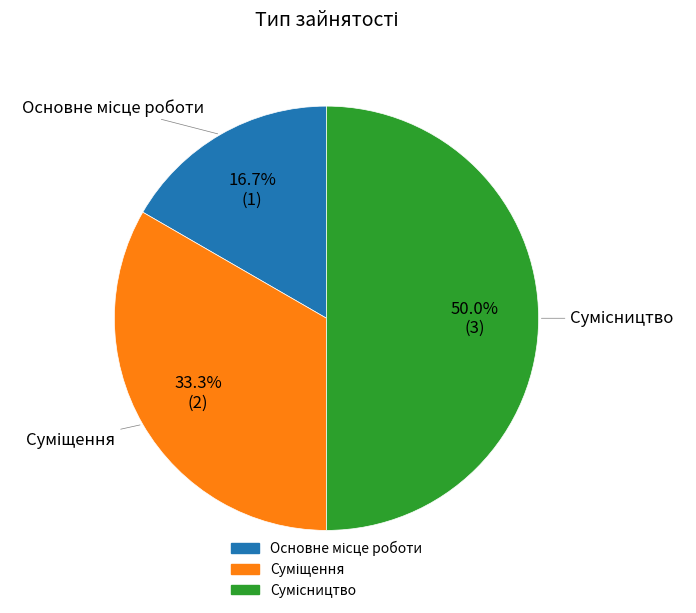

Which slice is the smallest?

Основне місце роботи